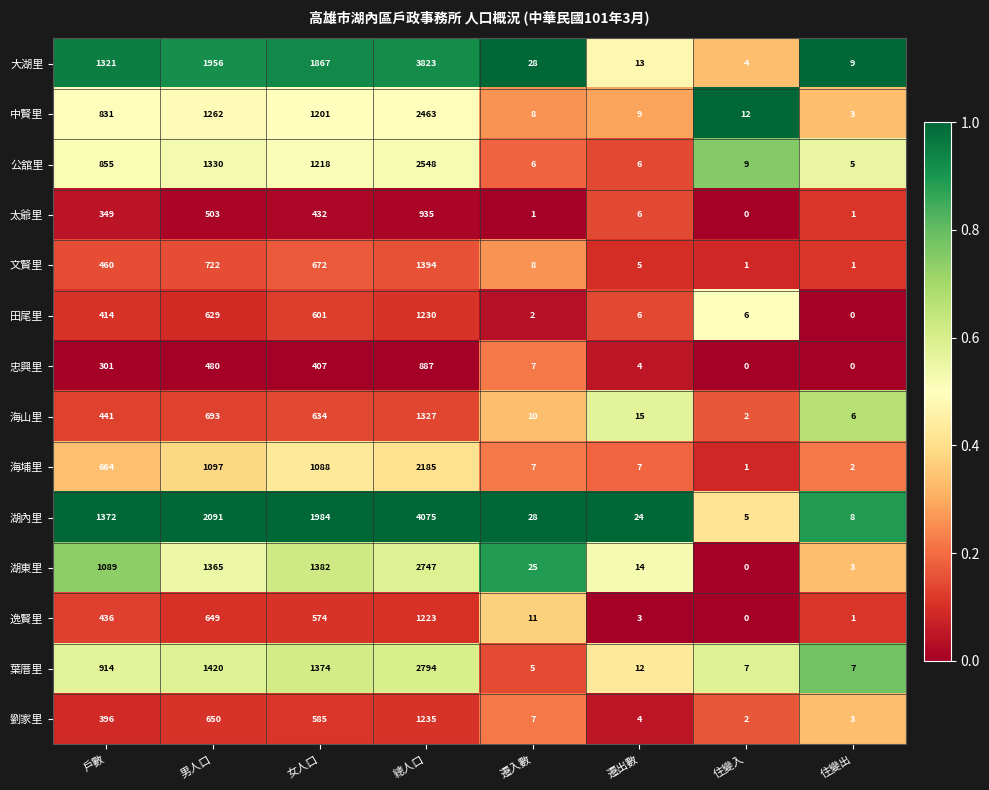

What is the difference between the 文賢里 values at 戶數 and 住變入?

459